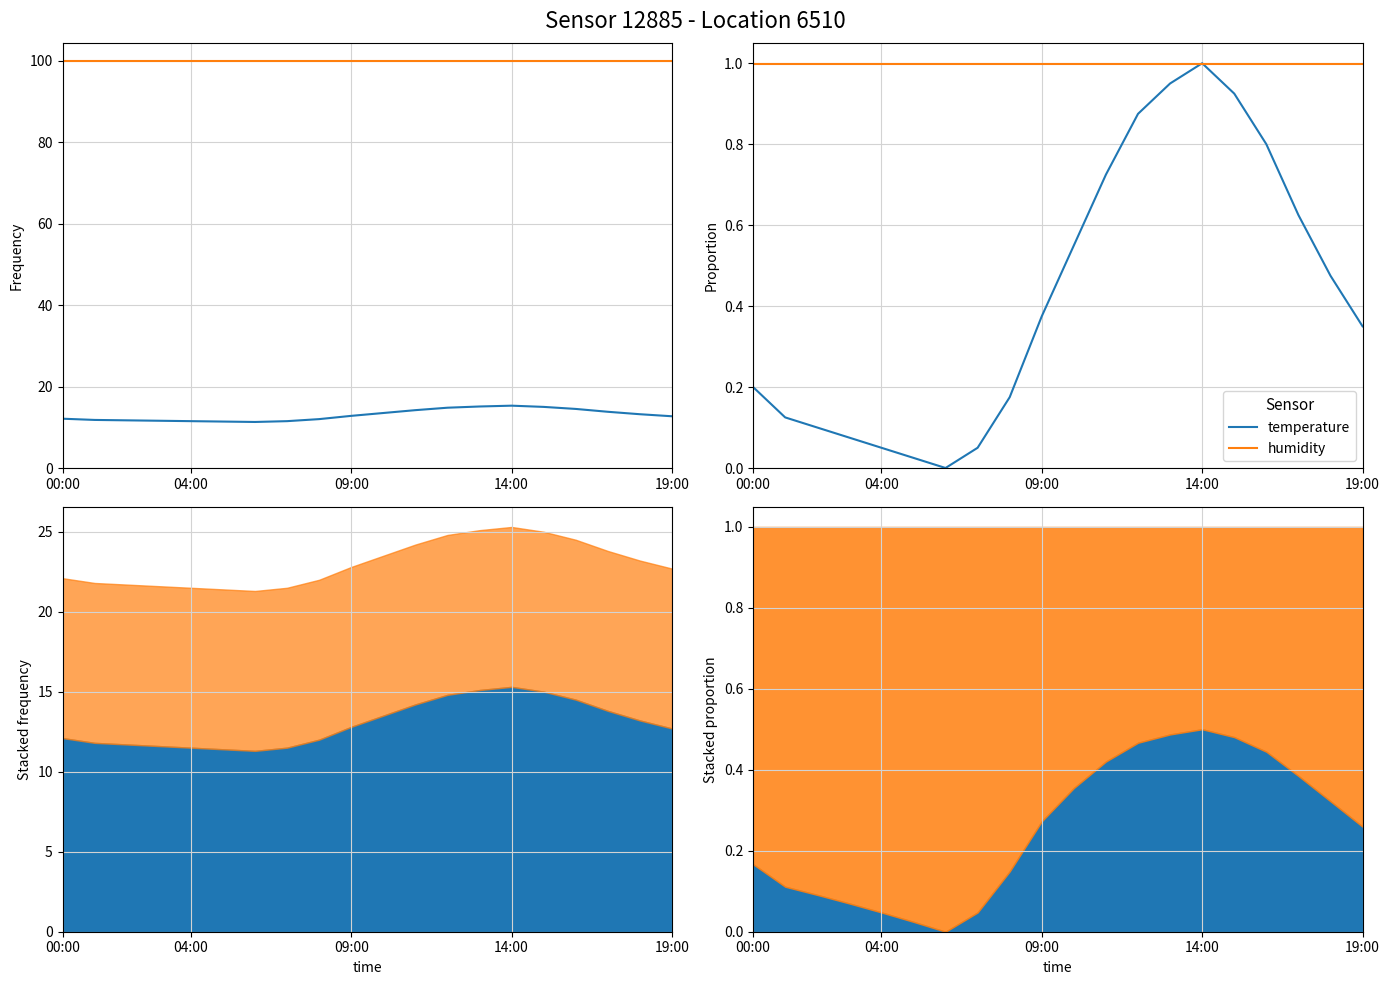

Between 8 and 17, which is larger?

17